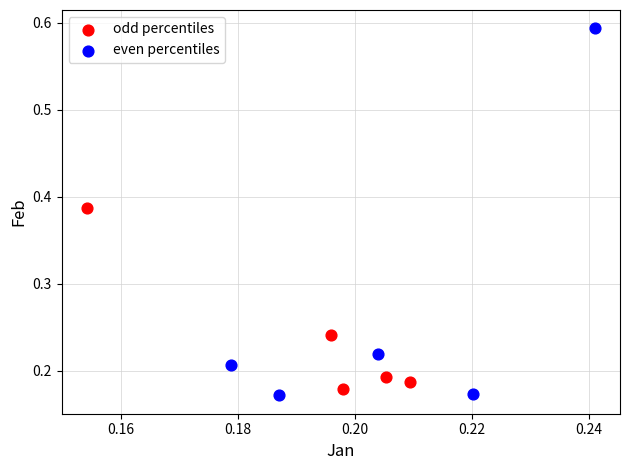

Which series has the widest spread of Y values?

even percentiles